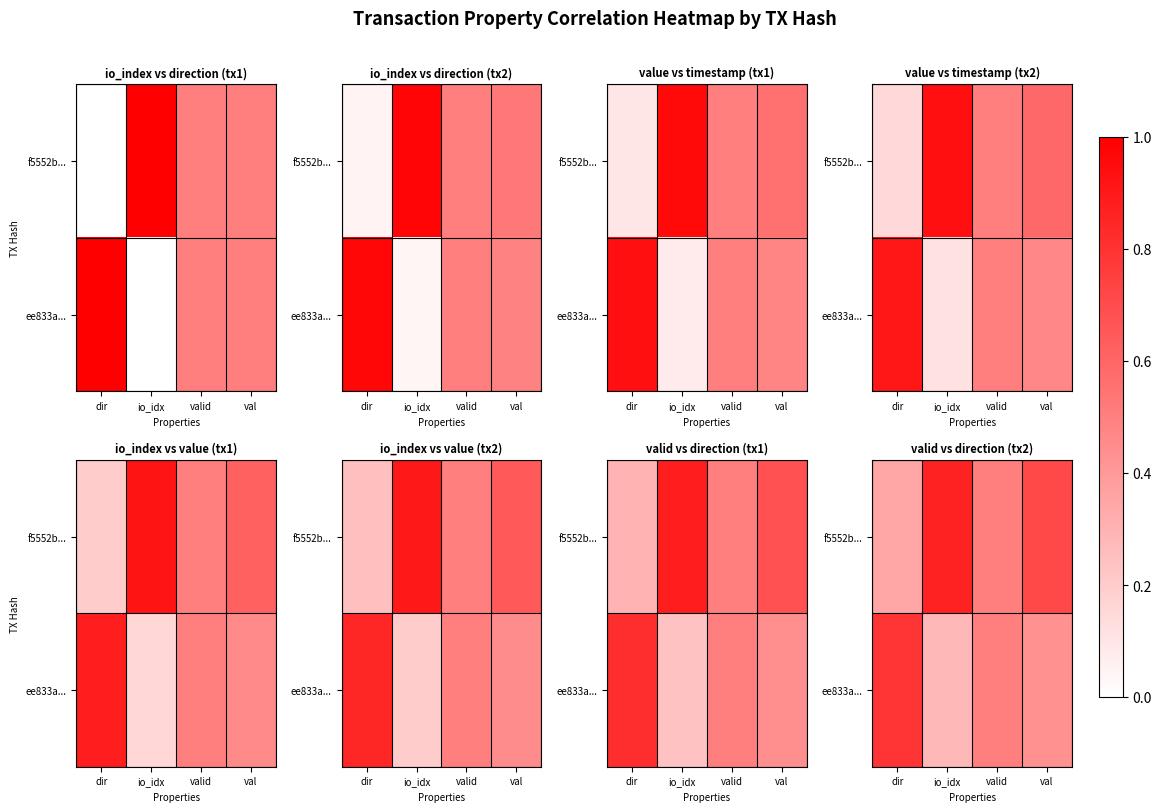

At which label does f5552b... reach its peak?

io_idx